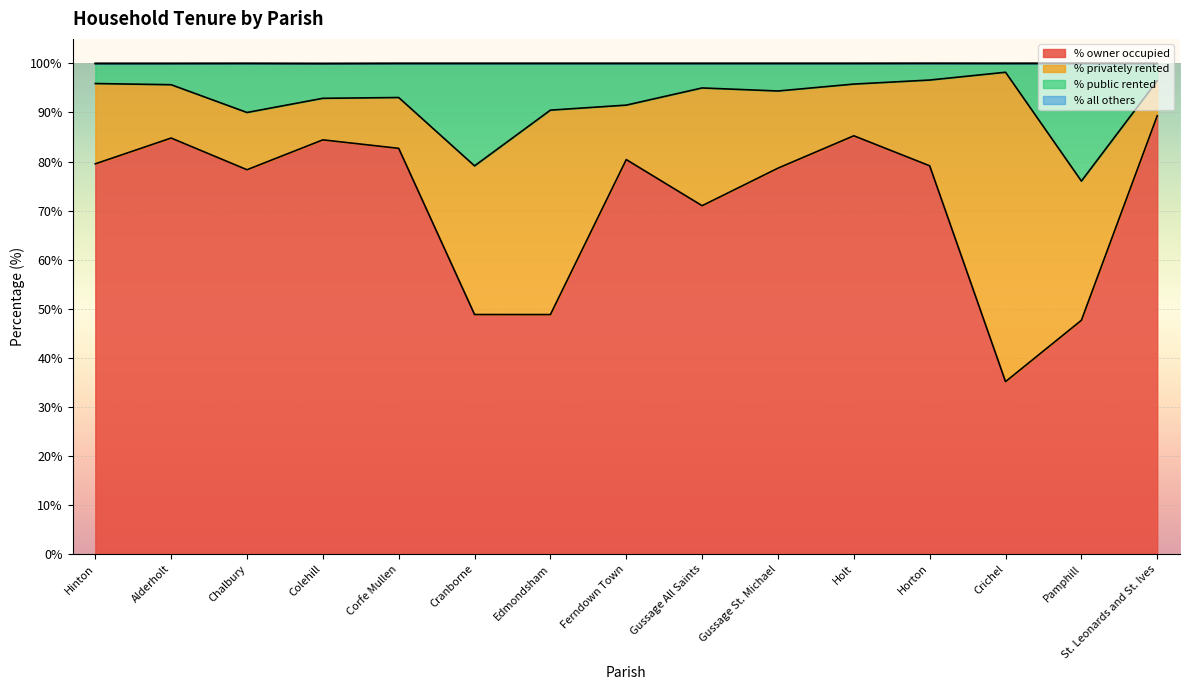

True or false: % owner occupied and % public rented intersect in this chart.

False